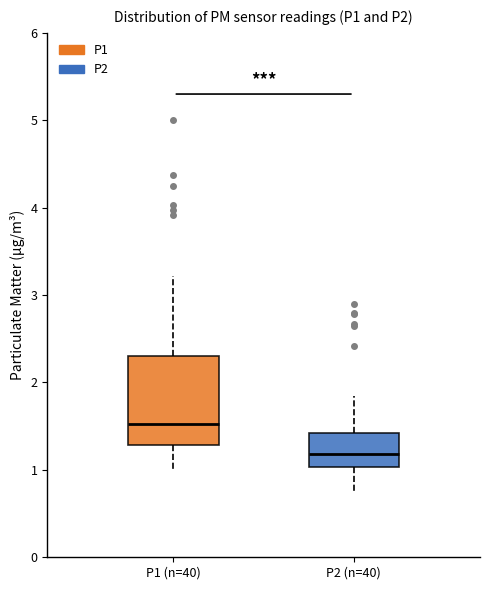

Reading left to right, read every box against the y-axis: the position of its median line, the range the box covers, and the ends of its whiskers. The values are not printed on the chart, so give them approximately, as read against the axis.

P1 (n=40): median 1.5, box 1.3 to 2.3, whiskers 1.0 to 3.2
P2 (n=40): median 1.2, box 1.0 to 1.4, whiskers 0.7 to 1.9